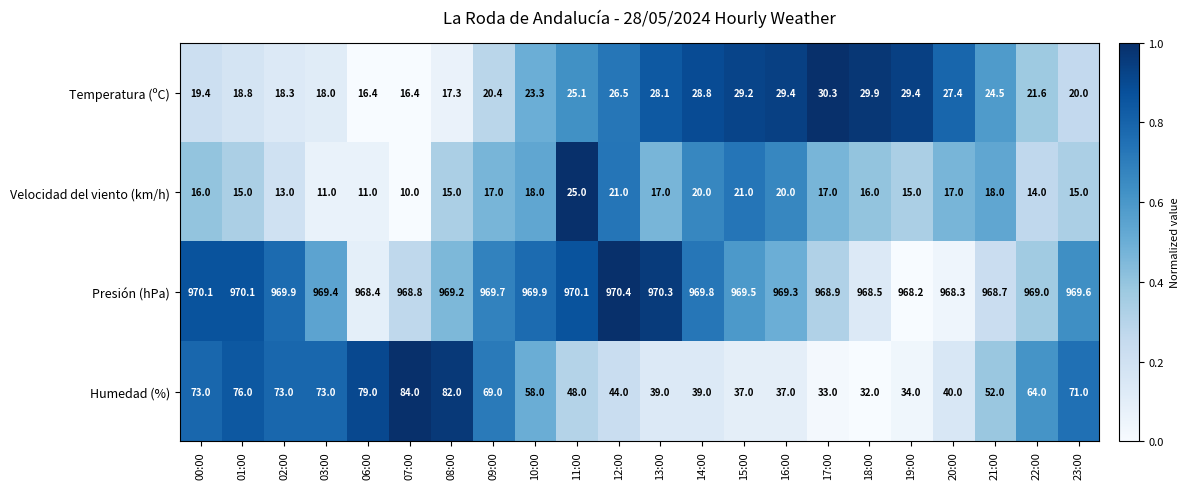

How many categories are shown in the chart?

22